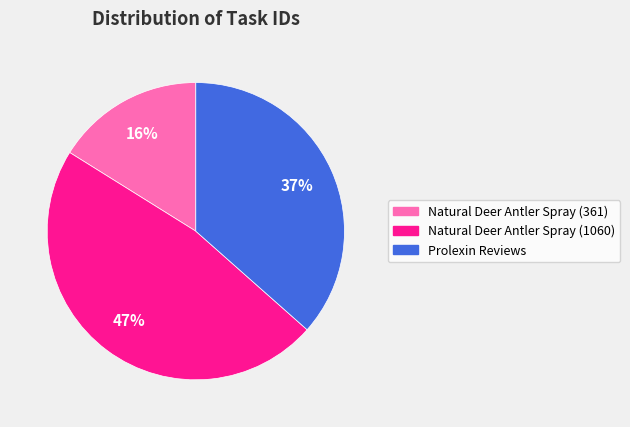

Is there a majority slice in this chart?

No